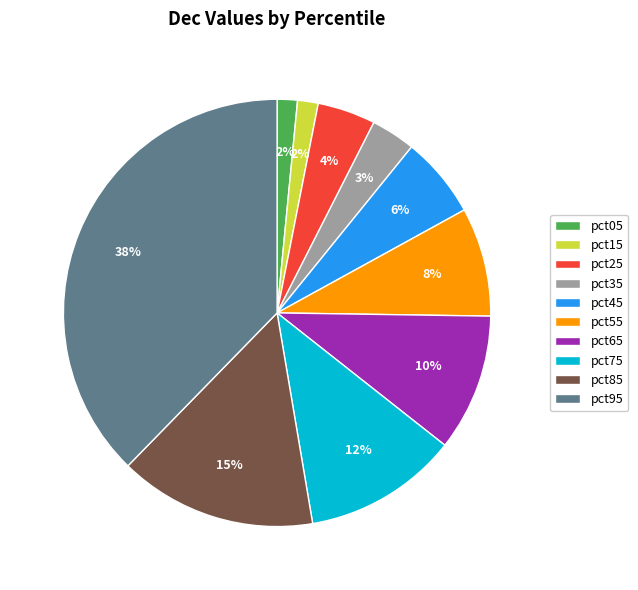

Is there any slice that represents more than half of the pie?

No